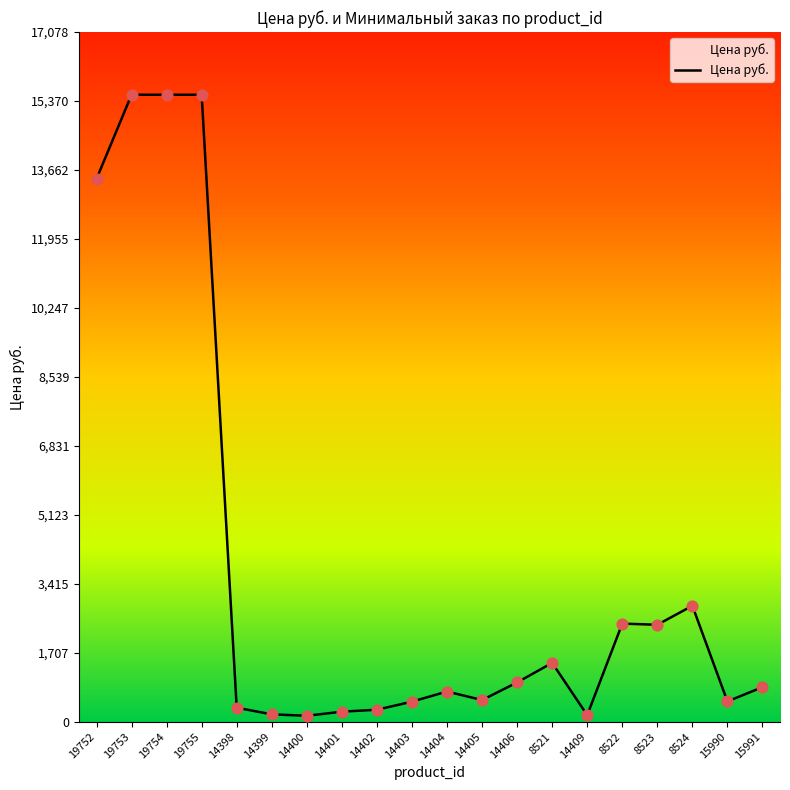

Approximately how many times larger is the value at 8523 compared to 14404?

3.2